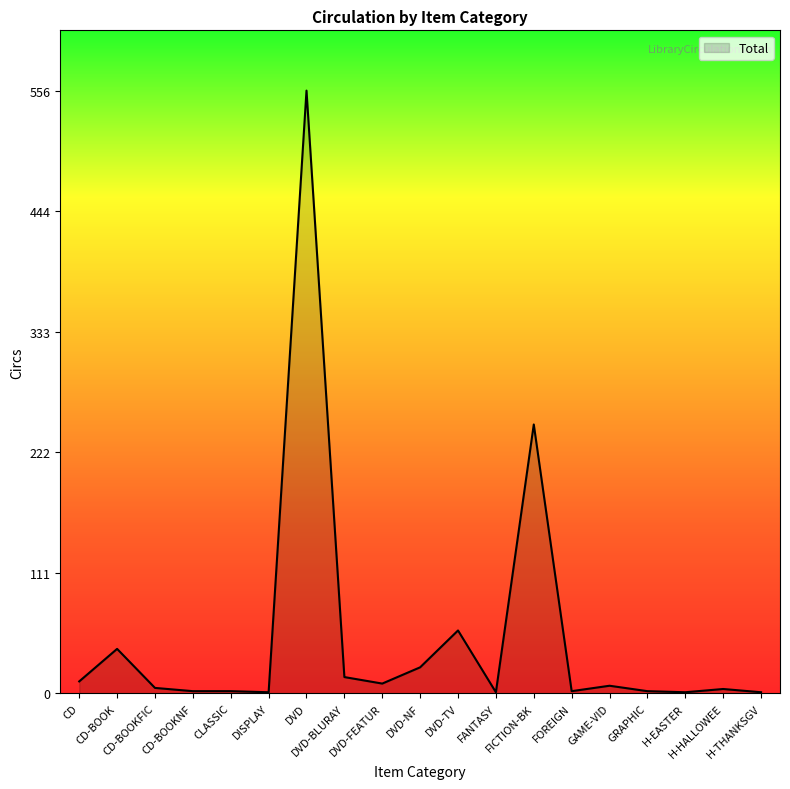

What is the sum of the values at CLASSIC and DVD-BLURAY?

17